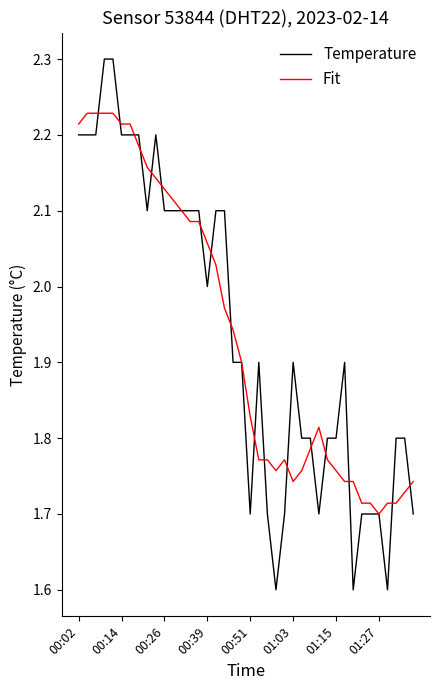

What is the lowest value of the Temperature series?

1.6